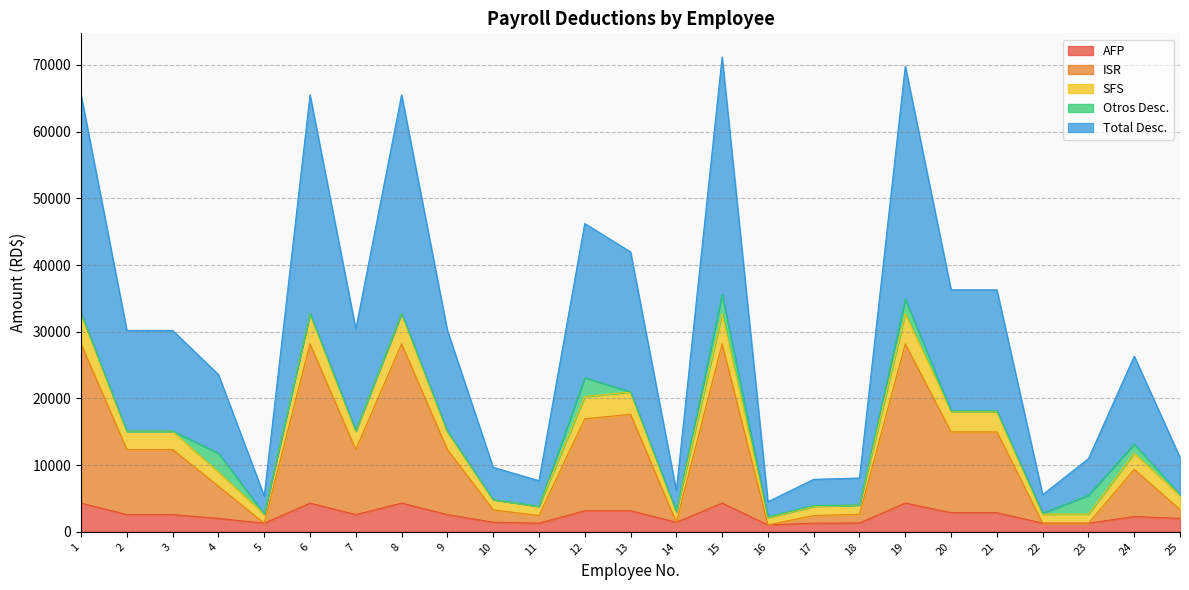

Where is the first local maximum for AFP?

6